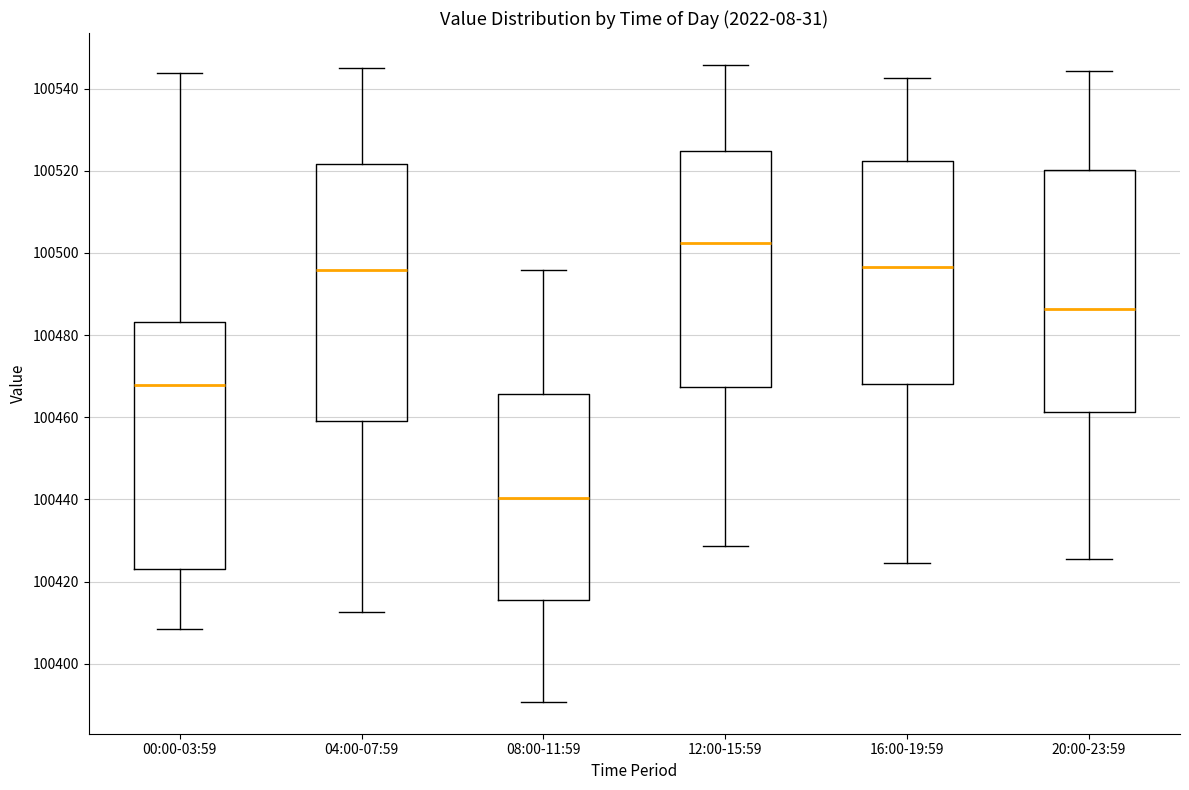

Which box is the tallest, from its lower edge to its upper edge?

04:00-07:59